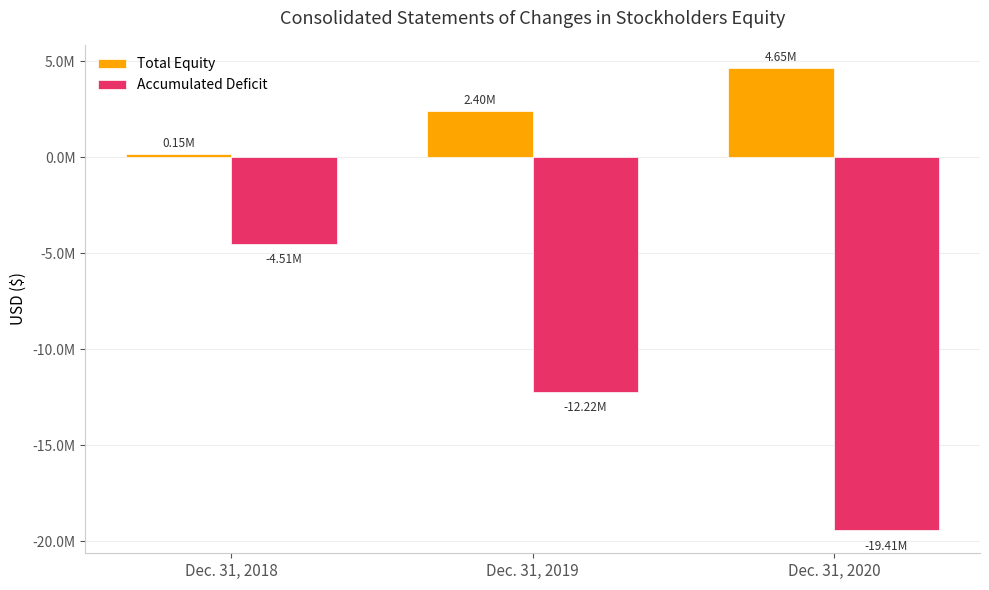

What is the total value across all series at Dec. 31, 2020?

-14767865